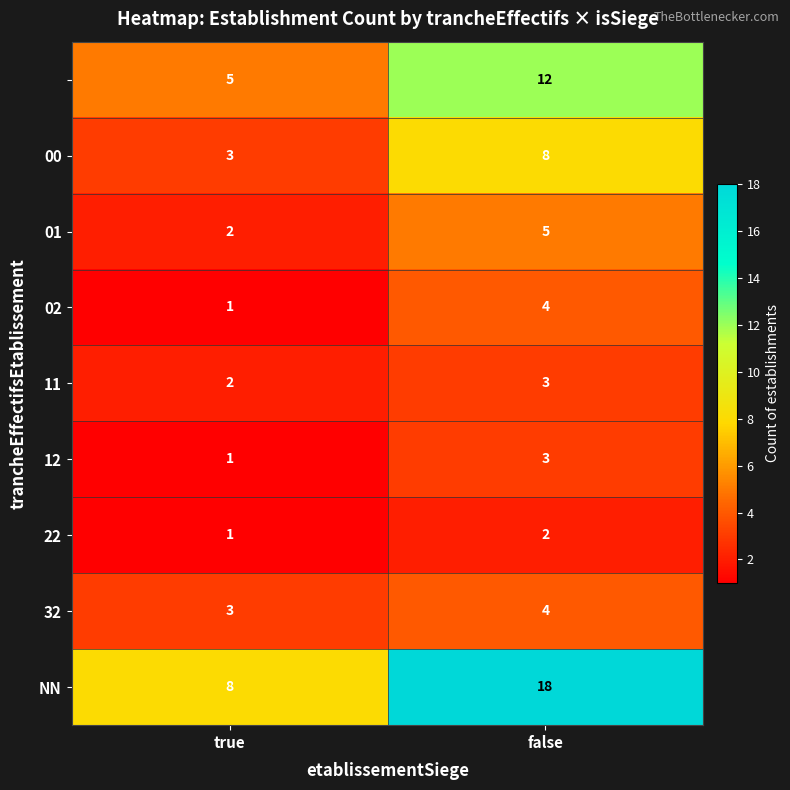

What is the difference between the highest and lowest values at false?

16